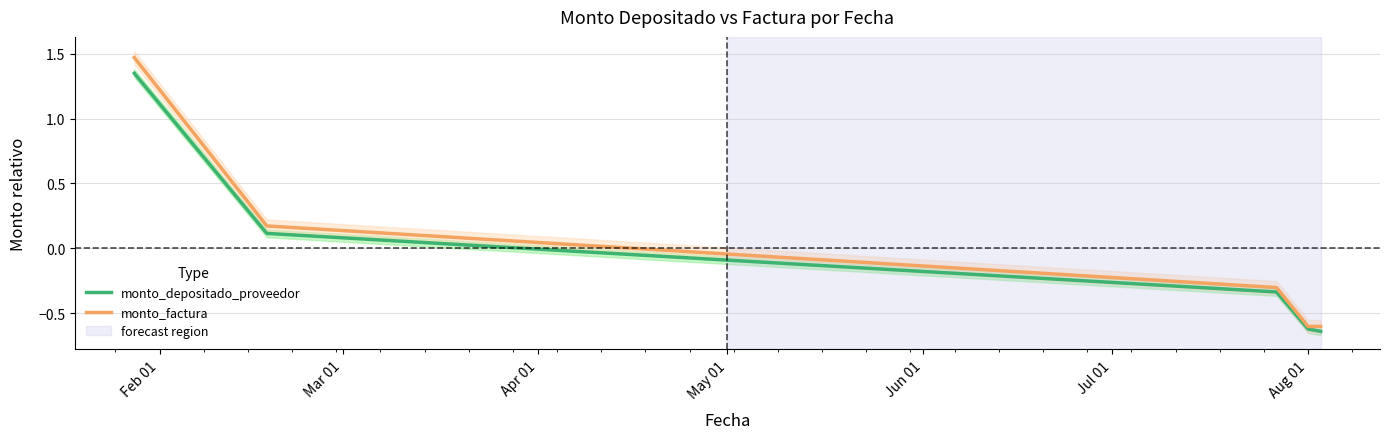

What is the minimum value shown in the chart?

-0.6